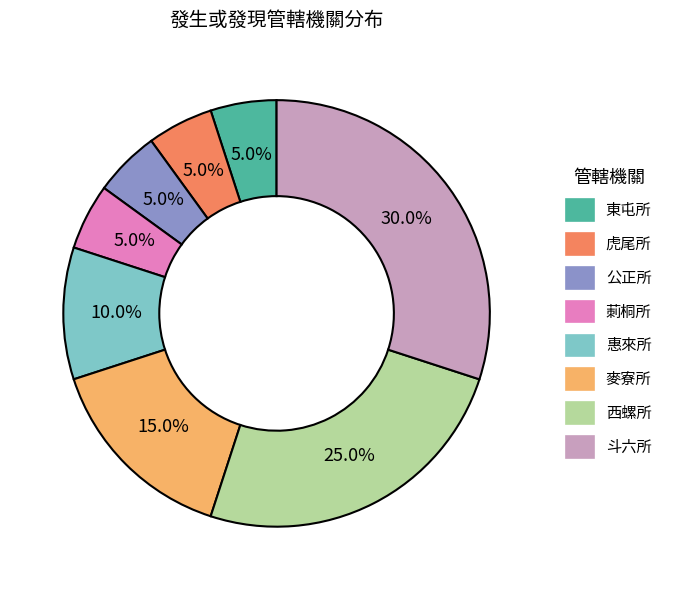

What portion of the pie excludes 公正所?

95.0%